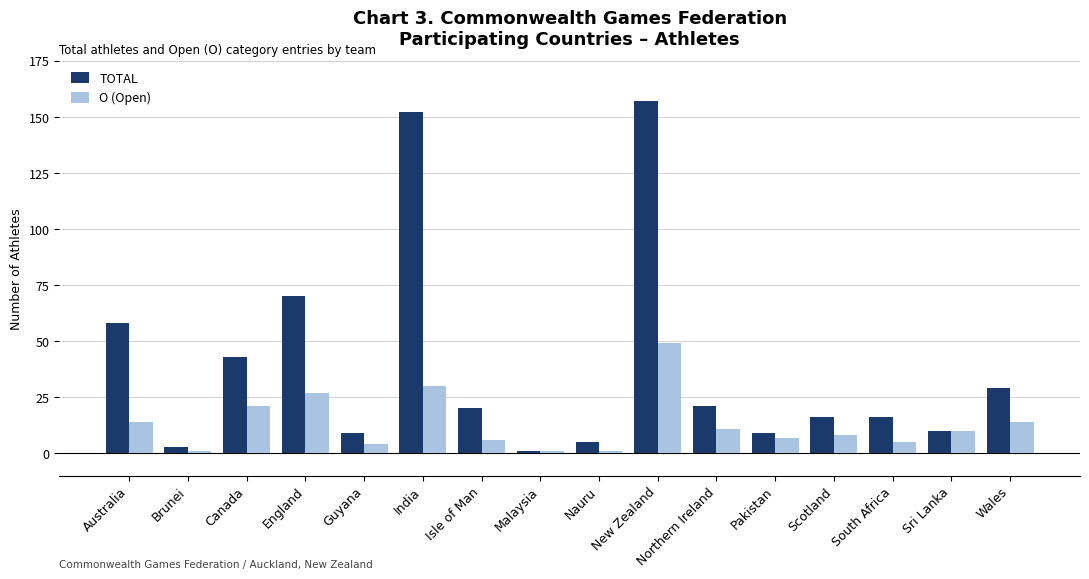

Reading left to right, extract all data points from this chart.

TOTAL: Australia=58	Brunei=3	Canada=43	England=70	Guyana=9	India=152	Isle of Man=20	Malaysia=1	Nauru=5	New Zealand=157	Northern Ireland=21	Pakistan=9	Scotland=16	South Africa=16	Sri Lanka=10	Wales=29
O (Open): Australia=14	Brunei=1	Canada=21	England=27	Guyana=4	India=30	Isle of Man=6	Malaysia=1	Nauru=1	New Zealand=49	Northern Ireland=11	Pakistan=7	Scotland=8	South Africa=5	Sri Lanka=10	Wales=14